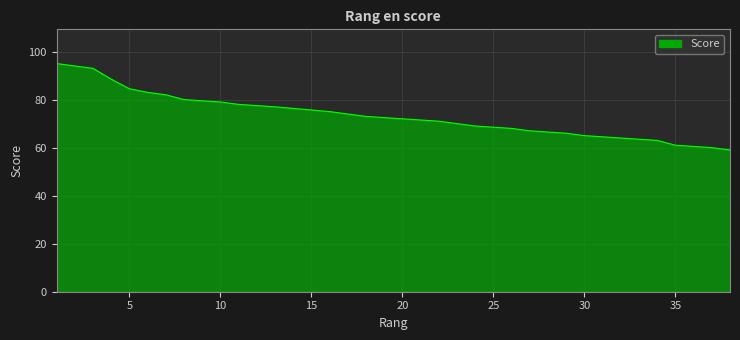

Which label corresponds to the smallest value in the chart?

38